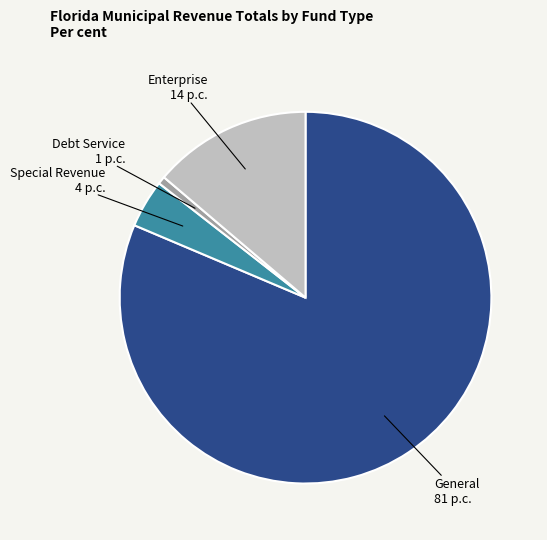

How many slices are in this pie chart?

4